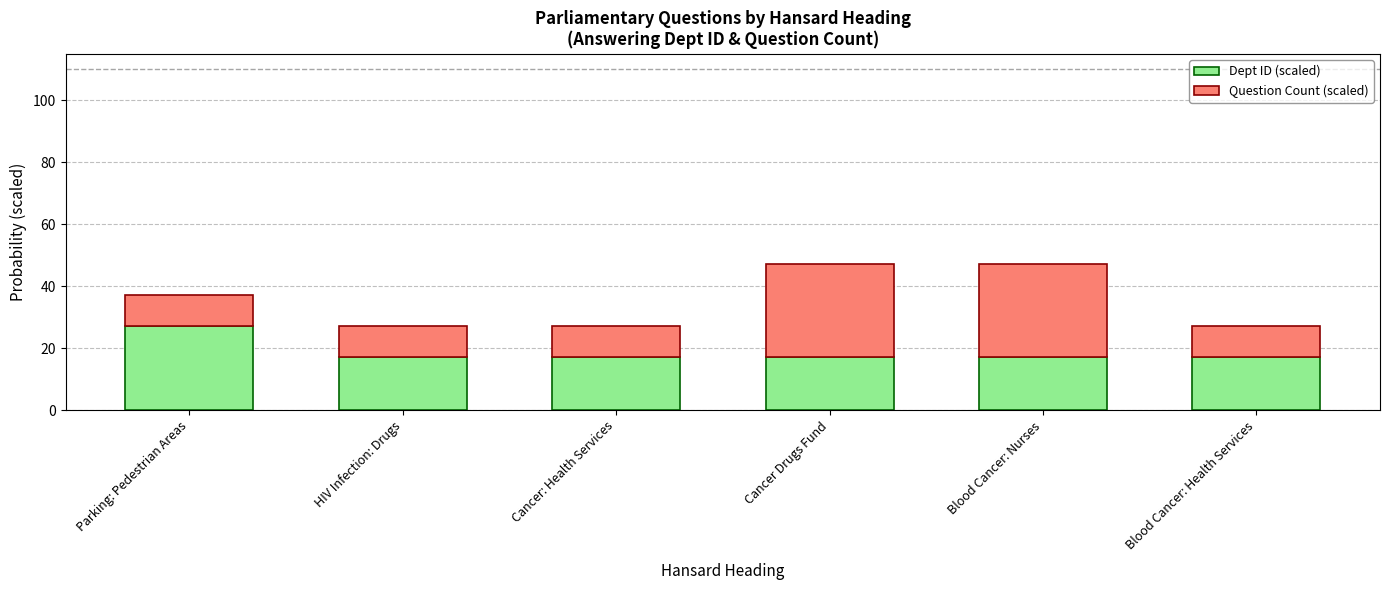

What is the sum of all Dept ID (scaled) values?

112